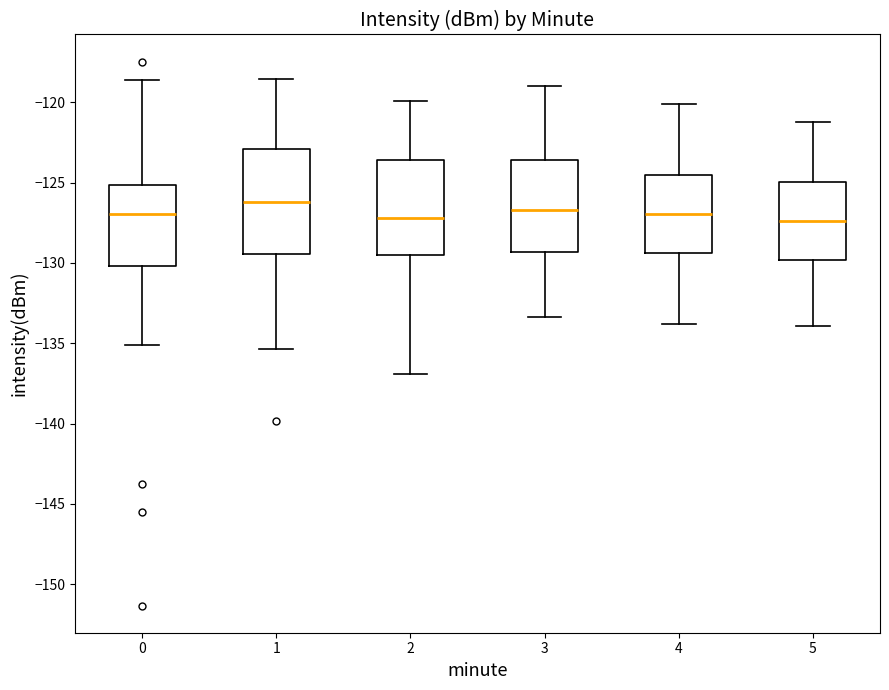

Reading left to right, transcribe this box plot: for each box, give where its median line is, the range the box spans, and where its two whiskers end, as read against the y-axis. The values are not printed on the chart, so give them approximately, as read against the axis.

0: median -127.0, box -130.0 to -125.0, whiskers -135.0 to -118.5
1: median -126.0, box -129.5 to -123.0, whiskers -135.5 to -118.5
2: median -127.0, box -129.5 to -123.5, whiskers -137.0 to -120.0
3: median -126.5, box -129.5 to -123.5, whiskers -133.5 to -119.0
4: median -127.0, box -129.5 to -124.5, whiskers -134.0 to -120.0
5: median -127.5, box -130.0 to -125.0, whiskers -134.0 to -121.0